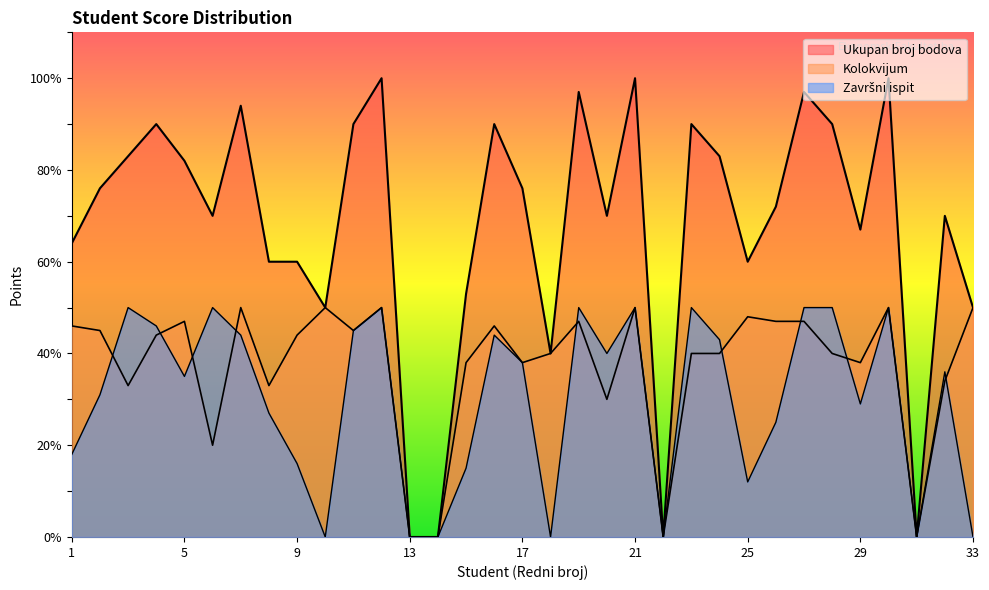

Which series has the widest spread of values?

Ukupan broj bodova